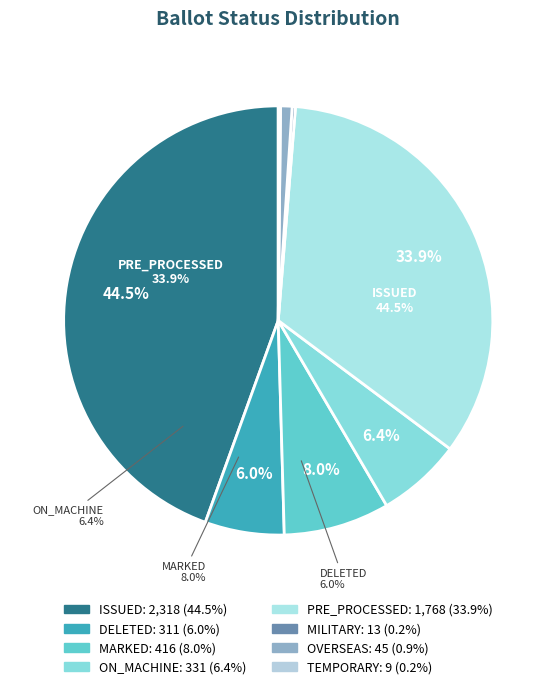

What percentage do TEMPORARY and OVERSEAS together represent?

1.0%